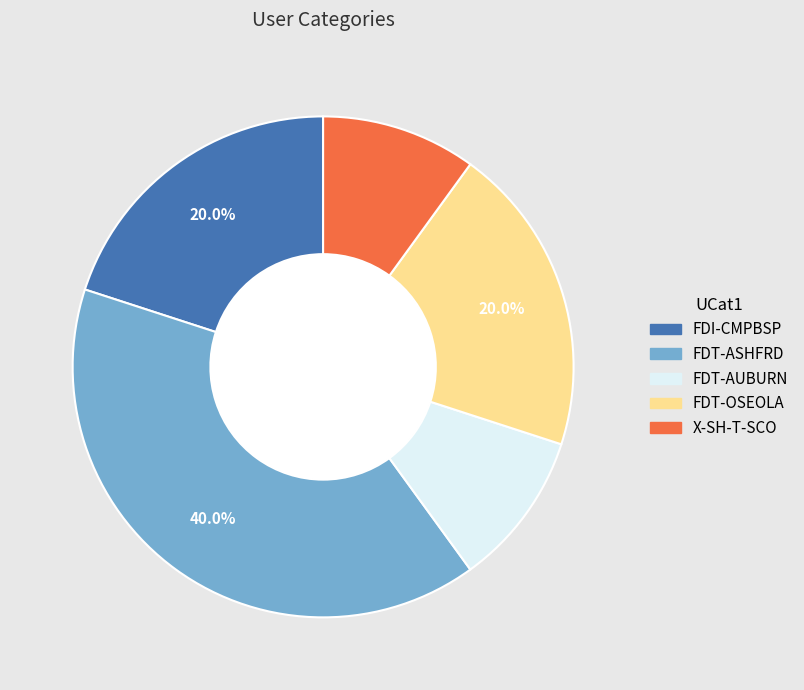

Approximately how many times larger is the value at FDI-CMPBSP compared to FDT-AUBURN?

2.0